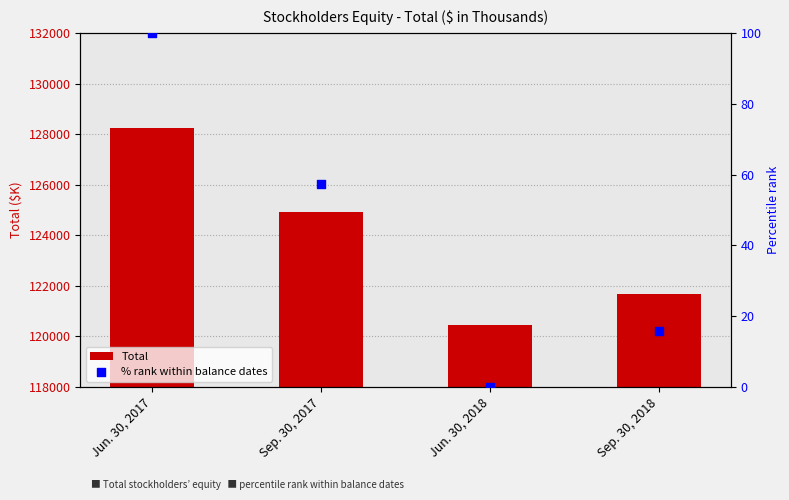

Which series contains the lowest Y value?

% rank within balance dates